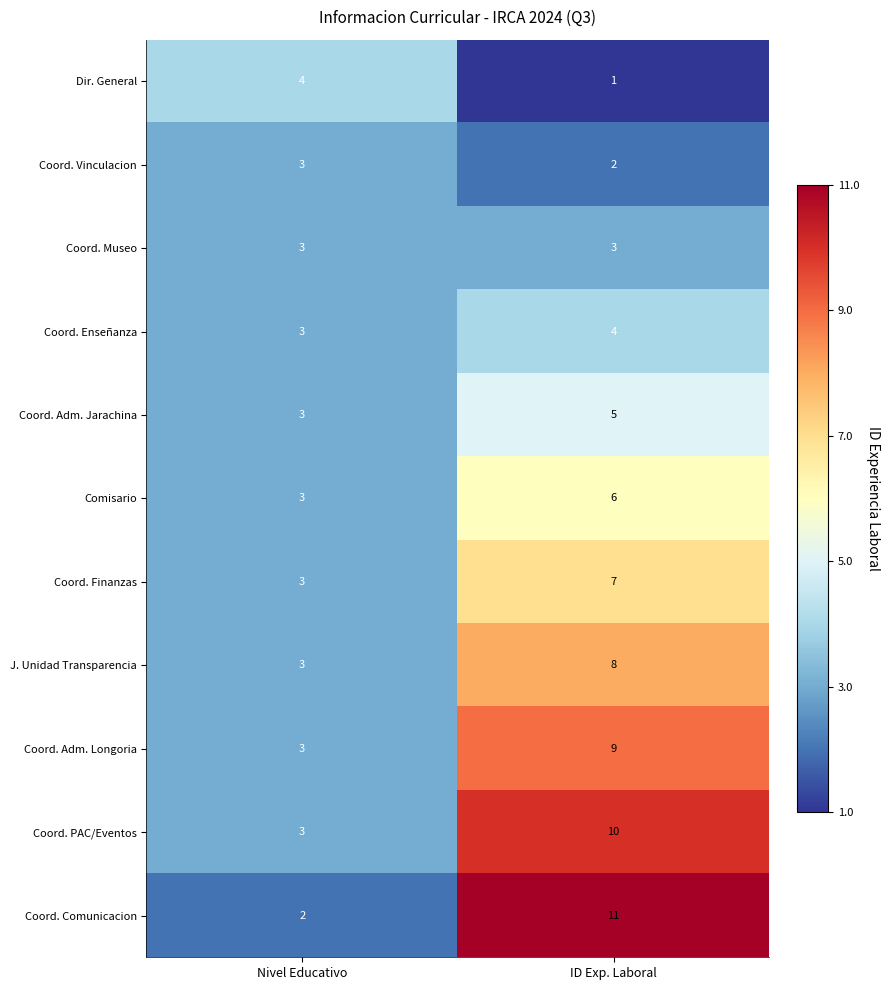

Which category has the highest value across all series?

ID Exp. Laboral